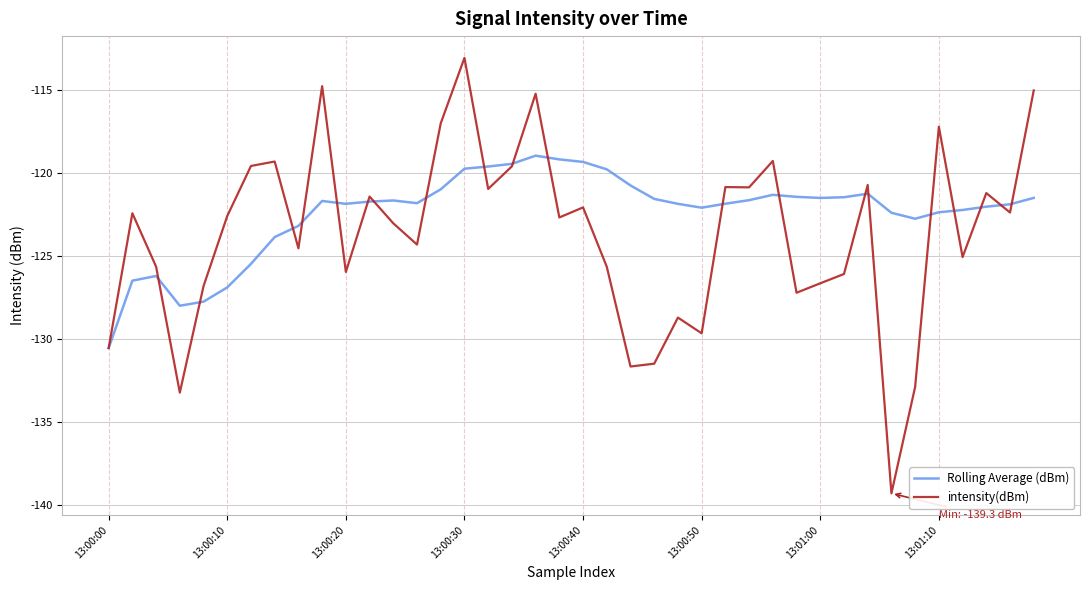

Which series has the widest spread of values?

intensity(dBm)